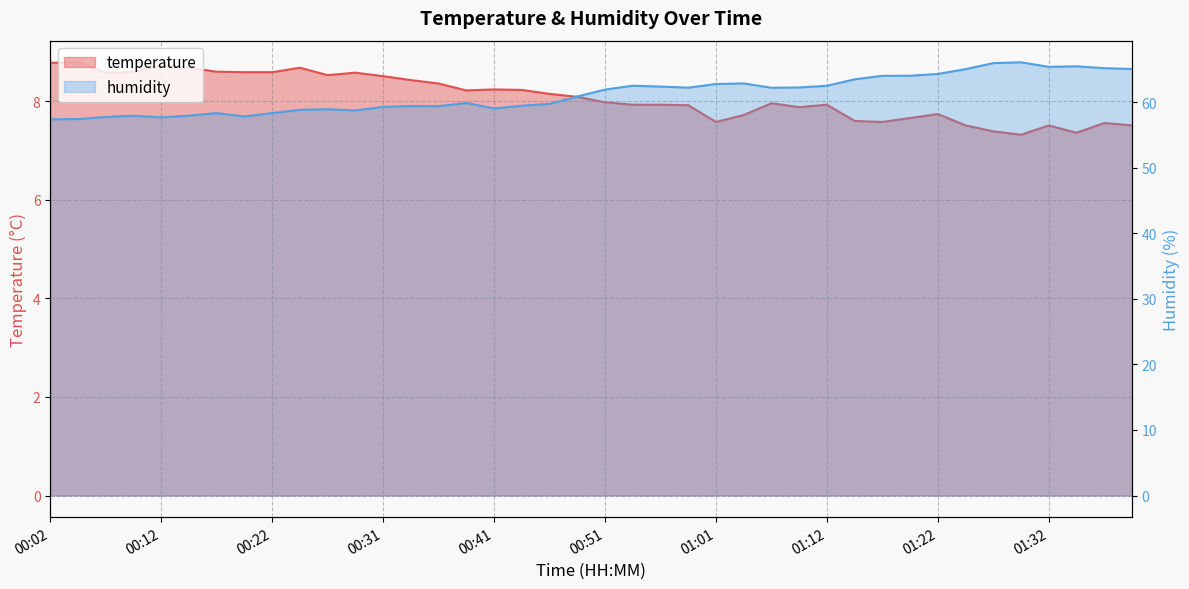

True or false: humidity has a value of 86.3 at 00:49.

False